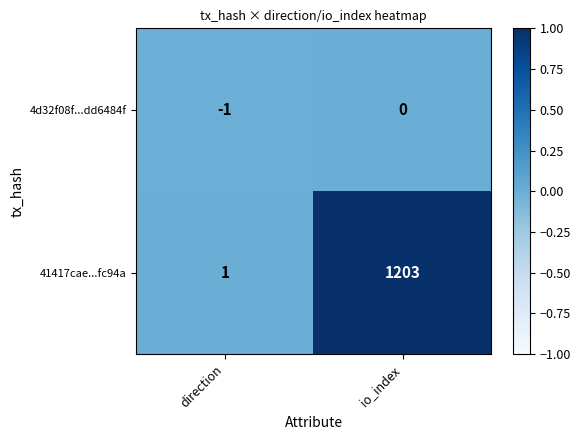

Which category has the lowest value in the 4d32f08f...dd6484f series?

direction